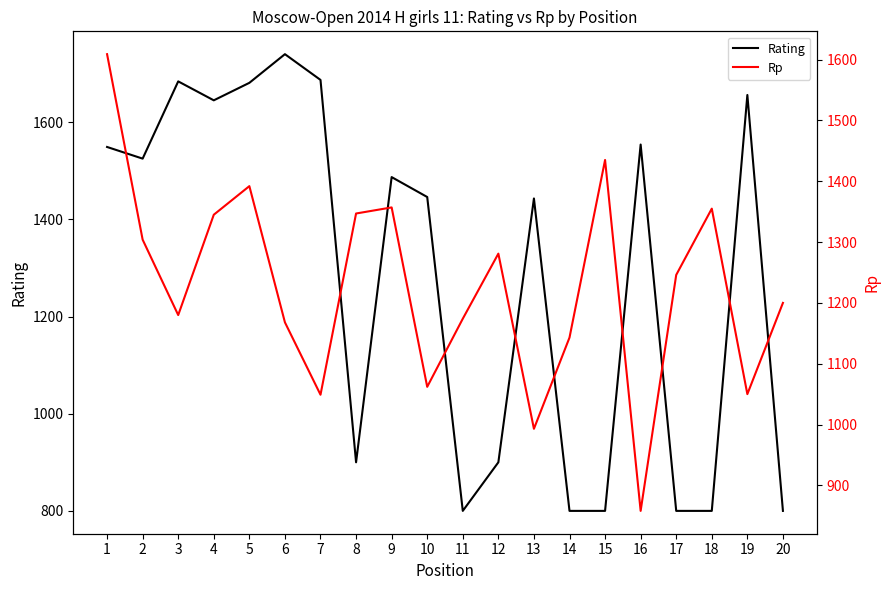

Between 8 and 5, which is larger?

5